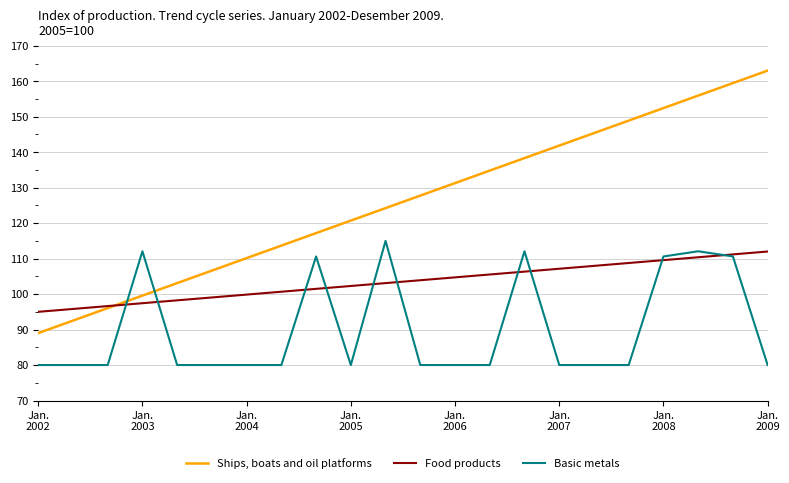

List the series in order of their overall mean, lowest first.

Basic metals, Food products, Ships, boats and oil platforms